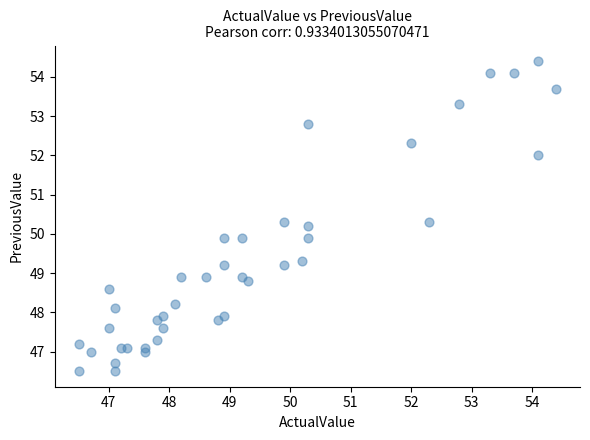

What is the range of Y values (max minus min)?

7.9